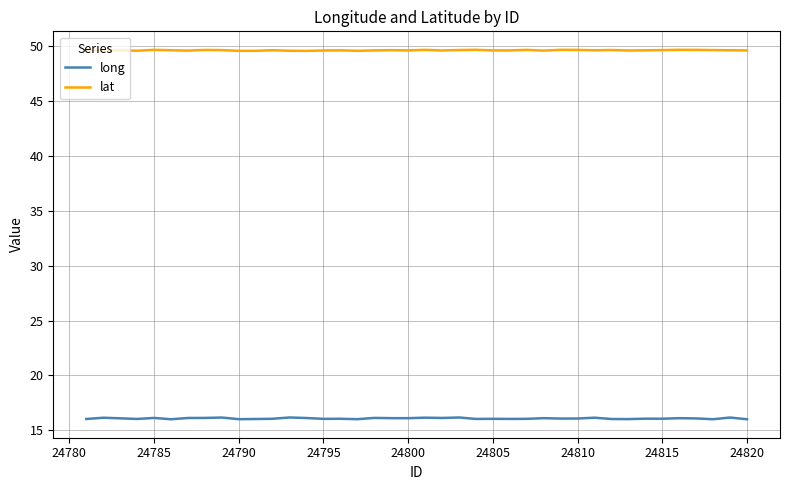

Which series has the widest spread of values?

long